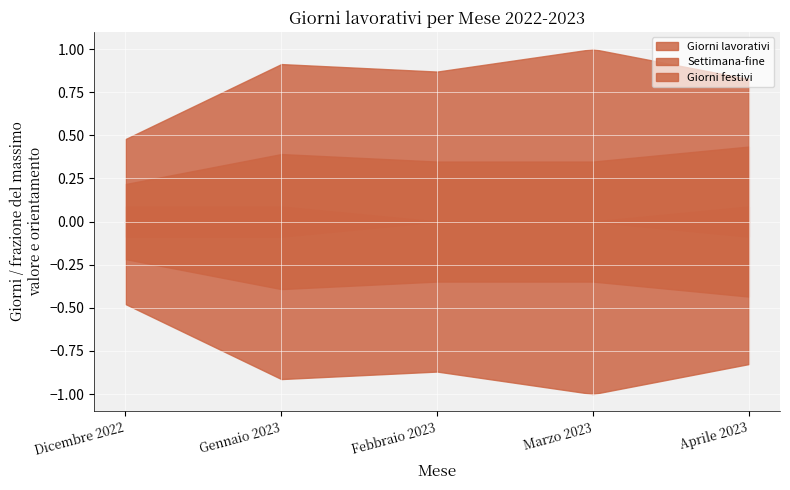

True or false: Orario di lavoro and Giorni lavorativi intersect in this chart.

False